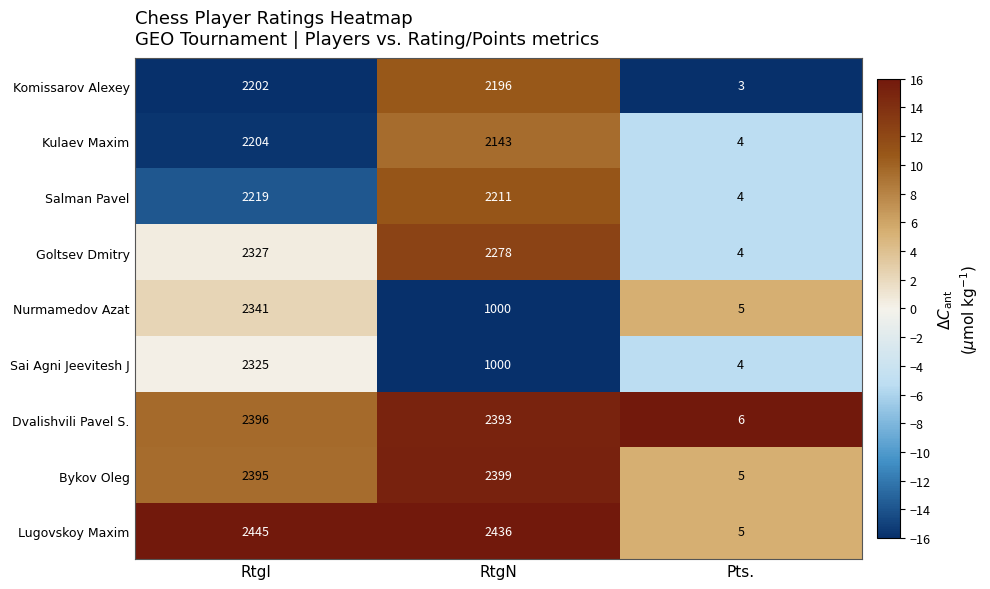

What is the greatest value displayed?

2445